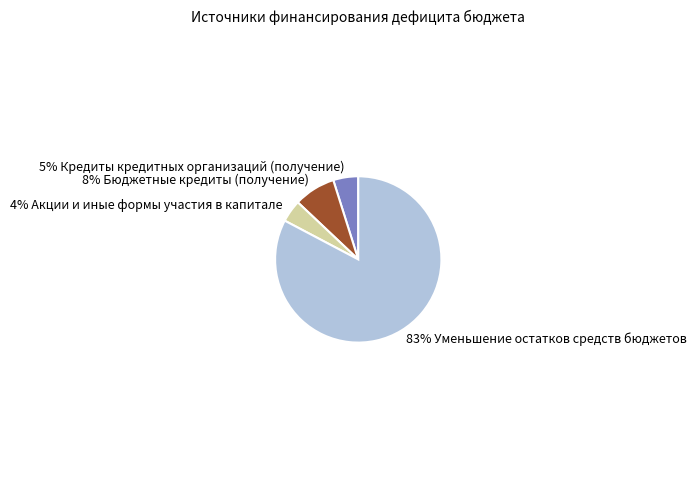

How many slices are in this pie chart?

4